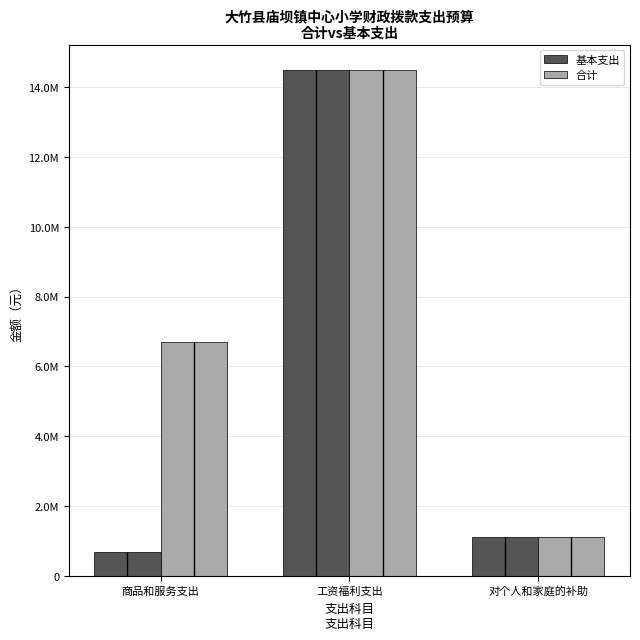

True or false: 合计 has a value of 14493550.3 at 工资福利支出.

True